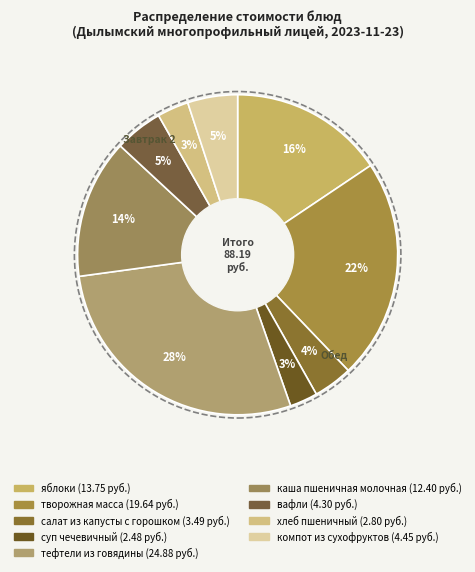

What percentage is the салат из капусты с горошком slice, to the nearest percent?

4%